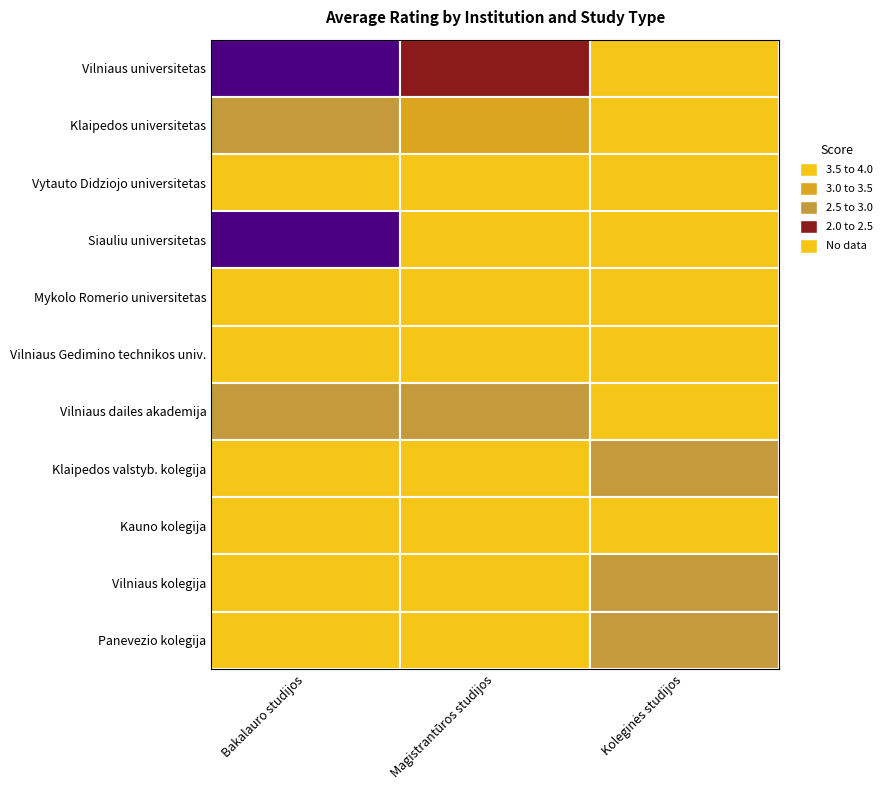

Is it true that Vytauto Didziojo universitetas equals 4.0 at Bakalauro studijos?

True